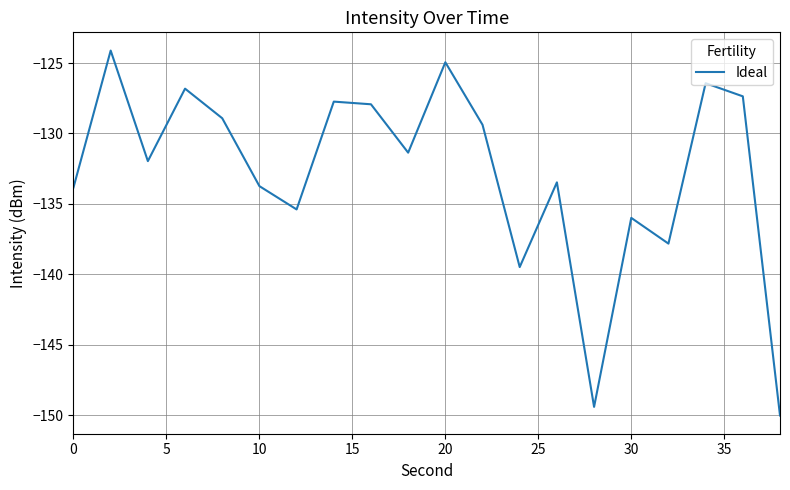

What is the smallest value displayed?

-150.0